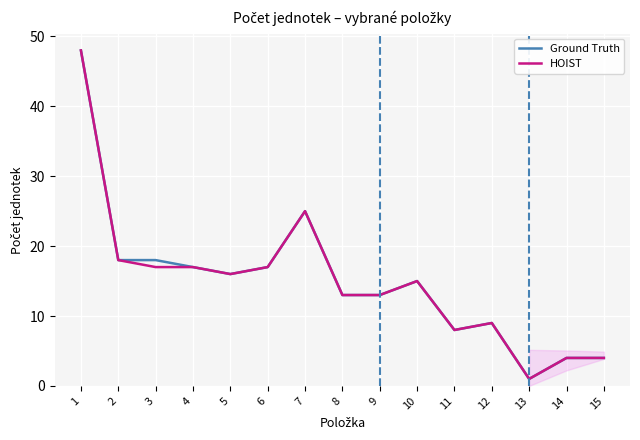

What is the greatest value displayed?

48